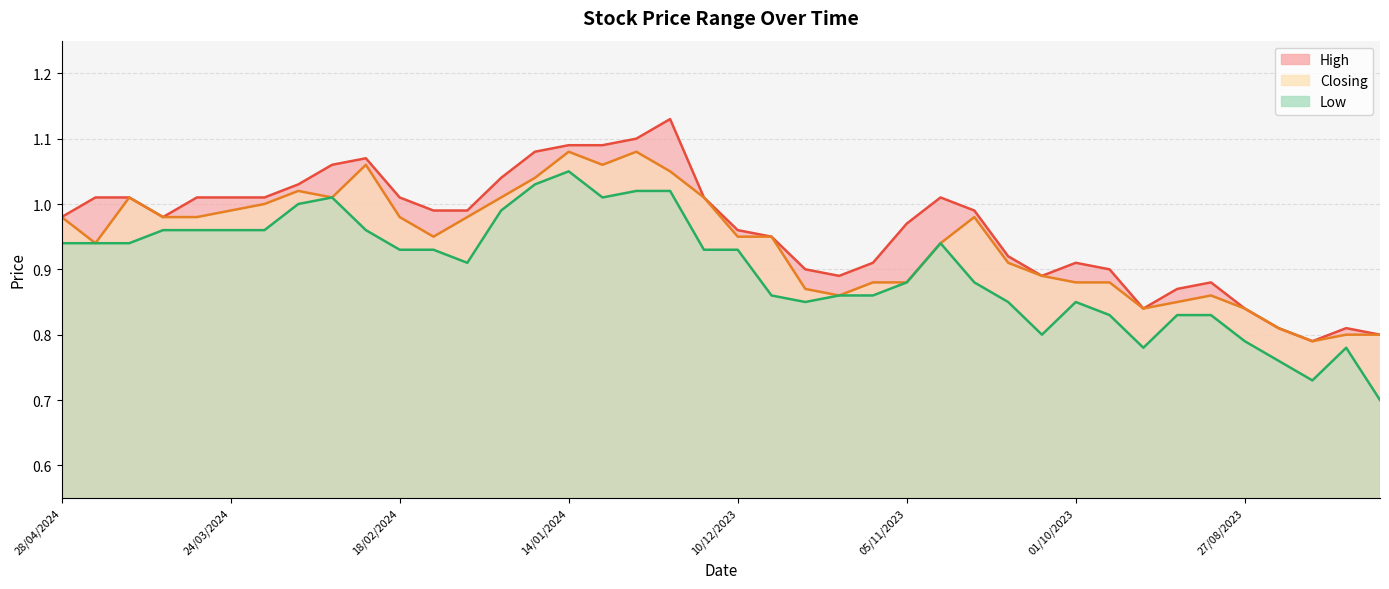

True or false: Low and Closing cross at least once.

False